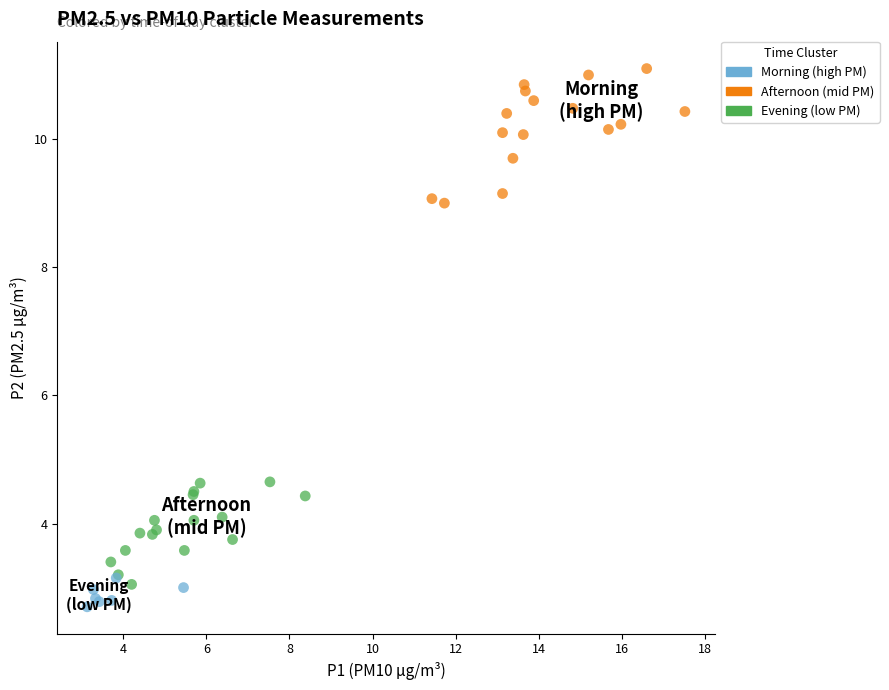

Which series contains the highest Y value?

Morning (high PM)